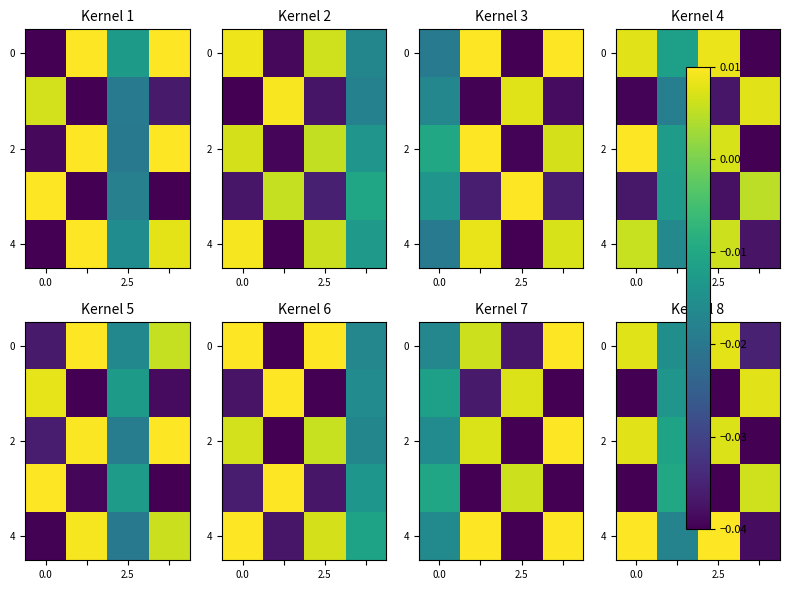

The 2 series shows 0.0 at 2.5. True or false?

True